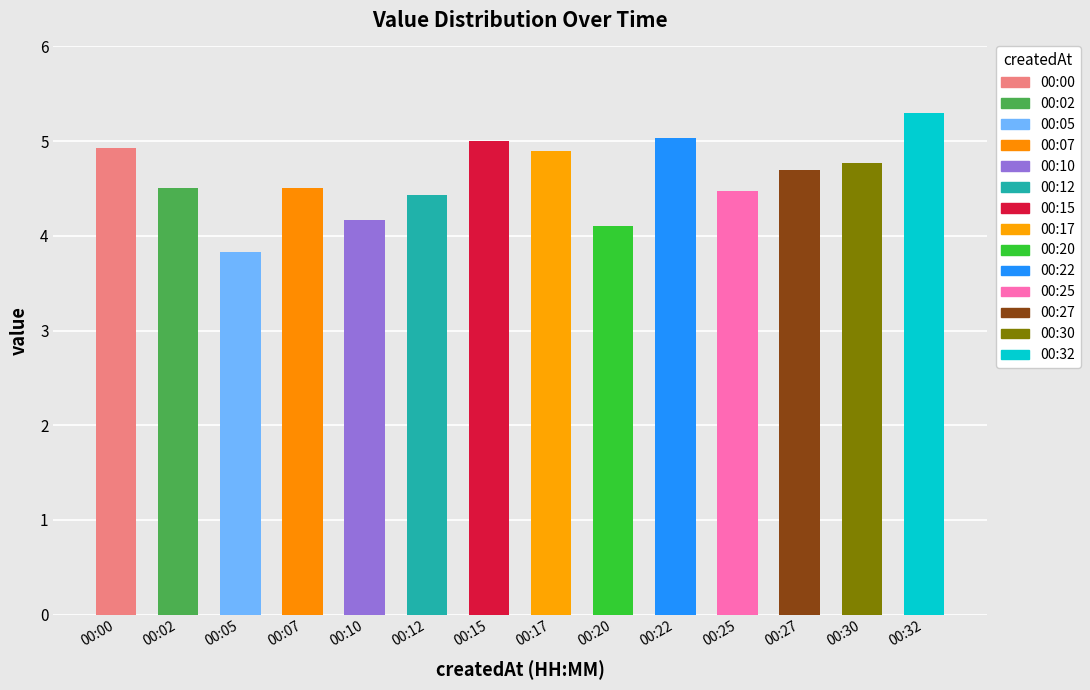

What is the ratio of the value at 00:07 to the value at 00:22?

0.9